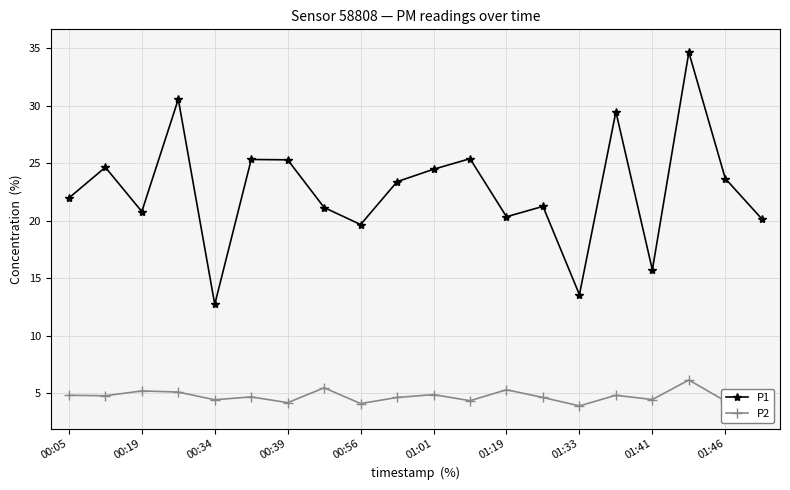

How many lines are shown in the chart?

2